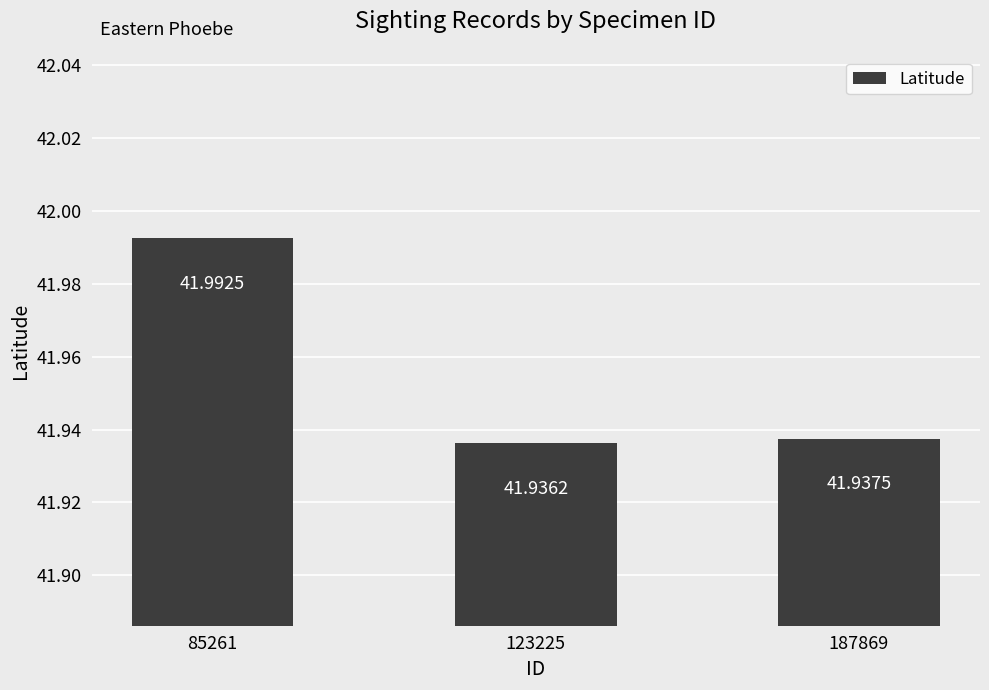

Rank the categories by value from highest to lowest.

85261, 187869, 123225